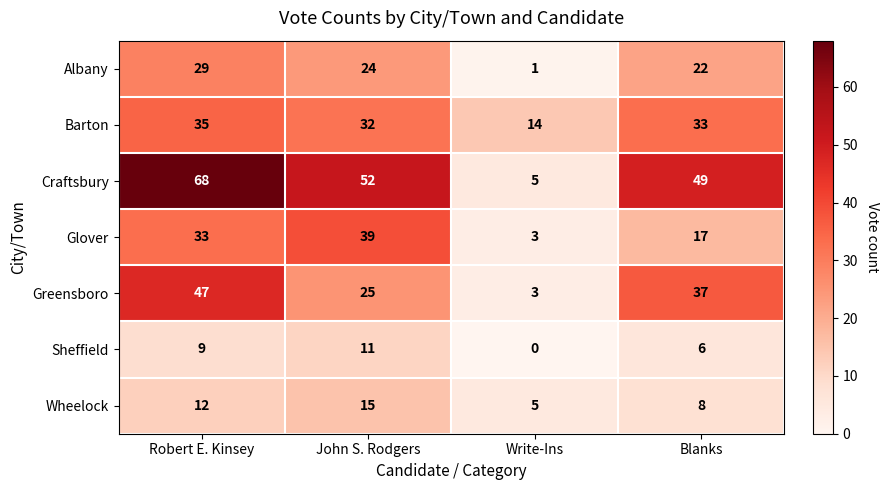

Count the number of data series in this chart.

7